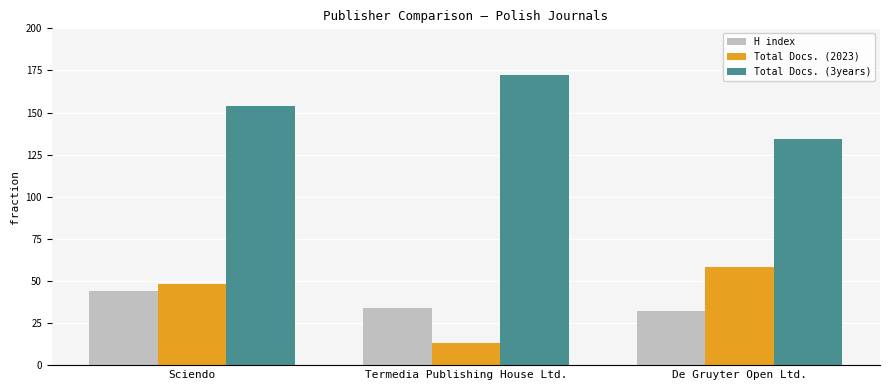

How many bars are there in total?

9